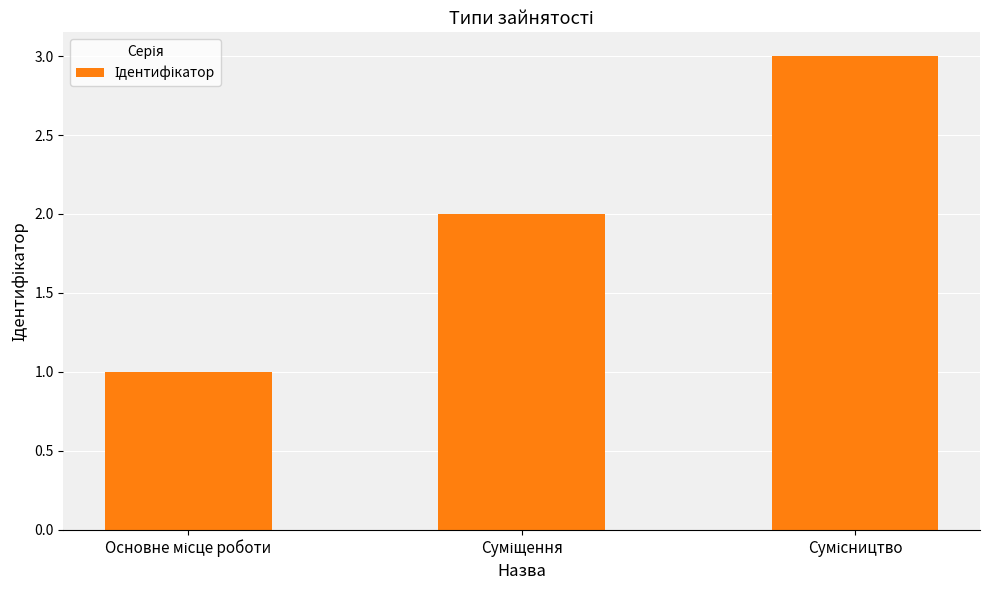

What is the sum of all values?

6